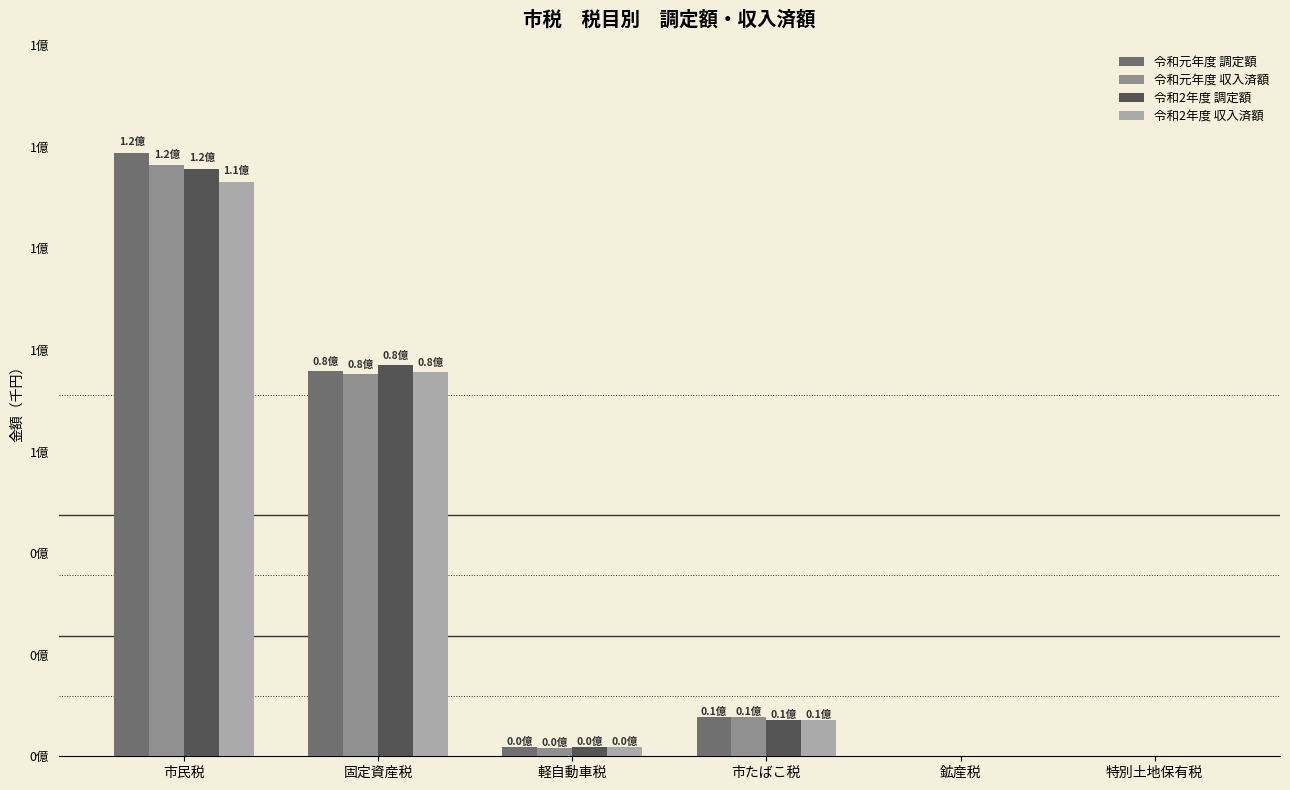

Does the chart contain stacked bars?

No